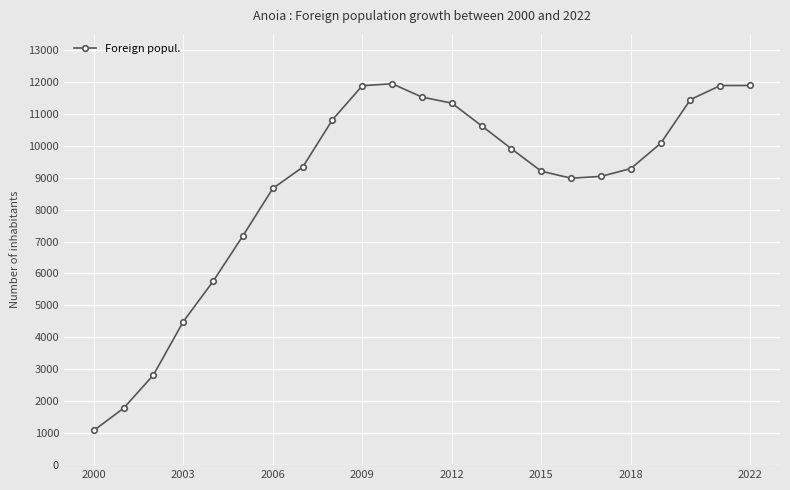

What is the difference between the maximum and second lowest values?

10158